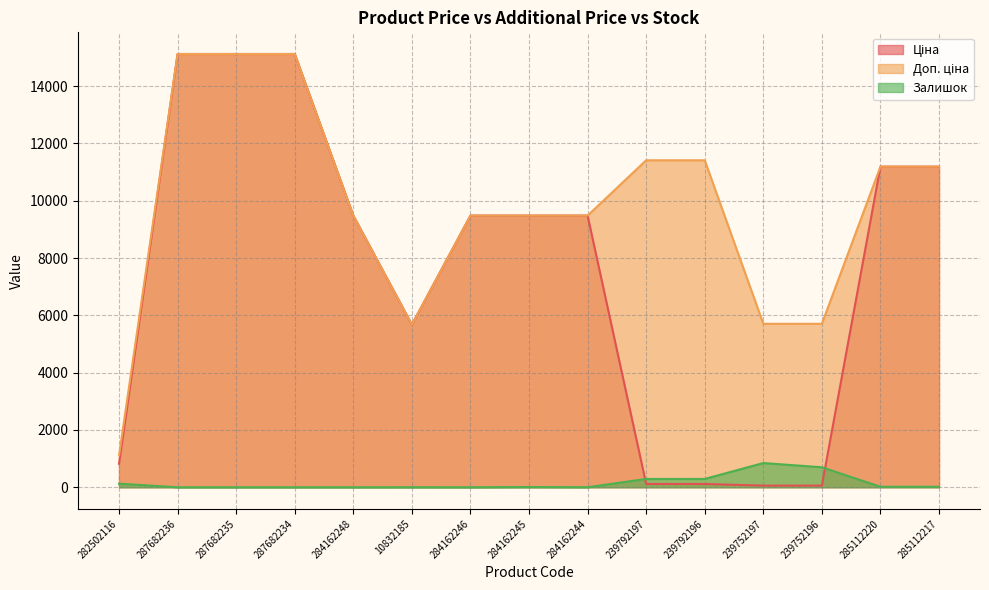

The value of Ціна at 285112220 is 7735.5. True or false?

False